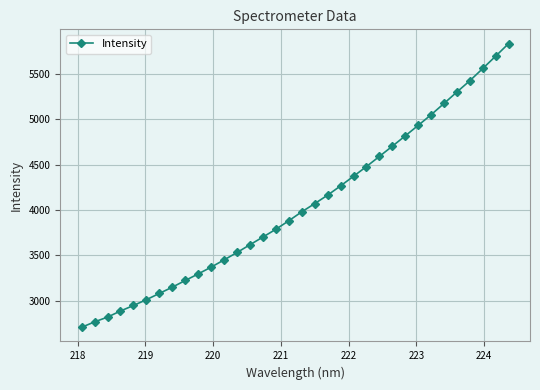

What is the value of the 10th point from the left?

3297.2